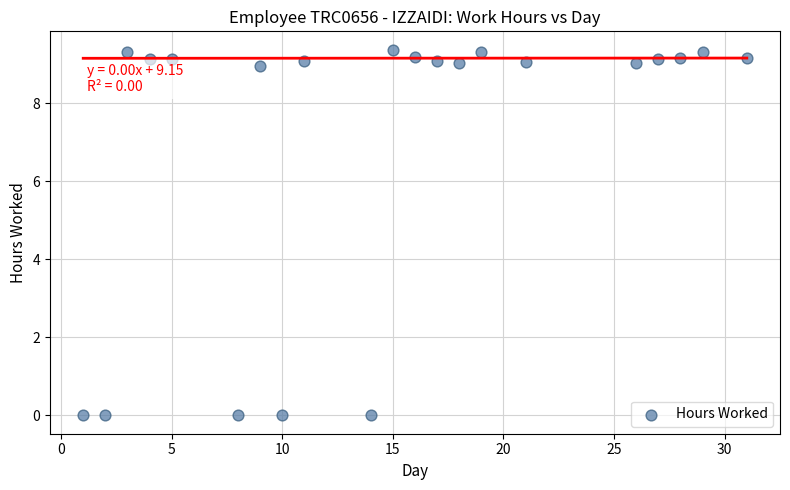

What is the range of Y values (max minus min)?

9.4